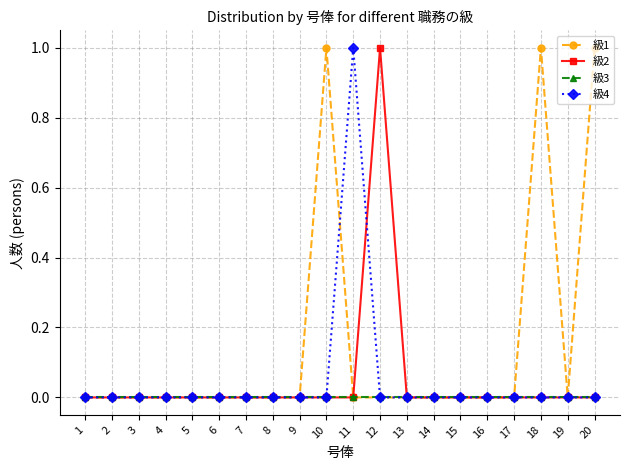

How many lines are shown in the chart?

4